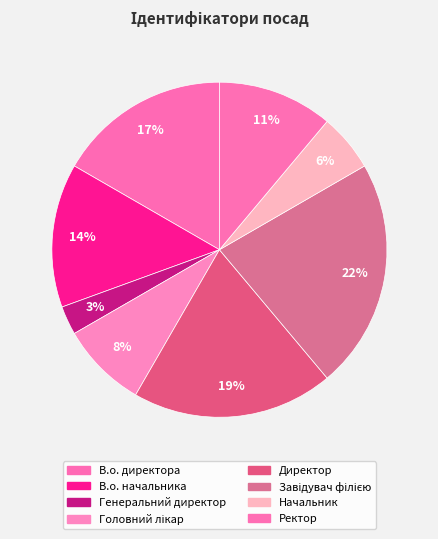

Does Головний лікар account for over 50% of the chart?

No